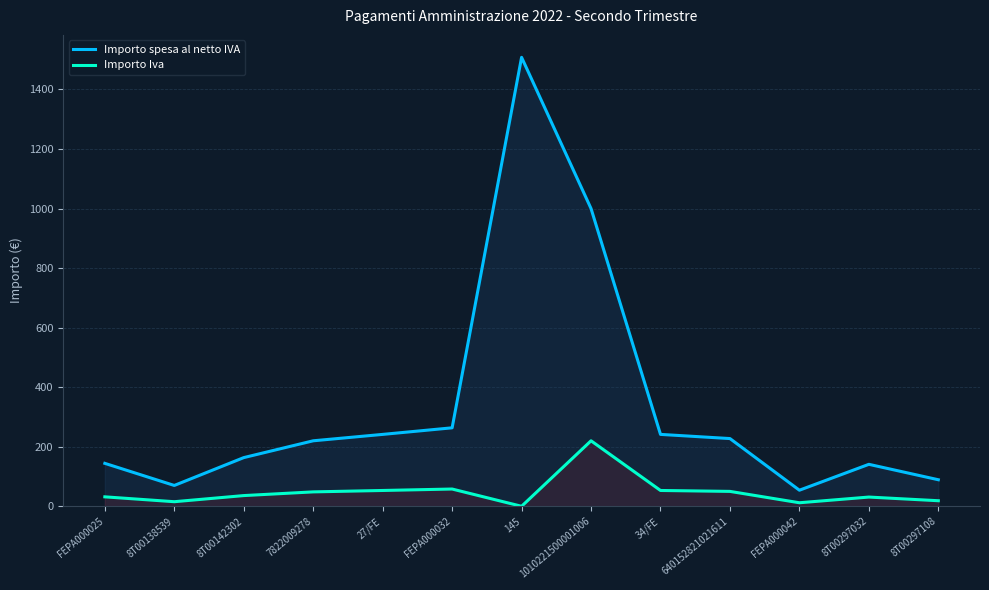

What is the label of the 11th point from the right?

8T00142302